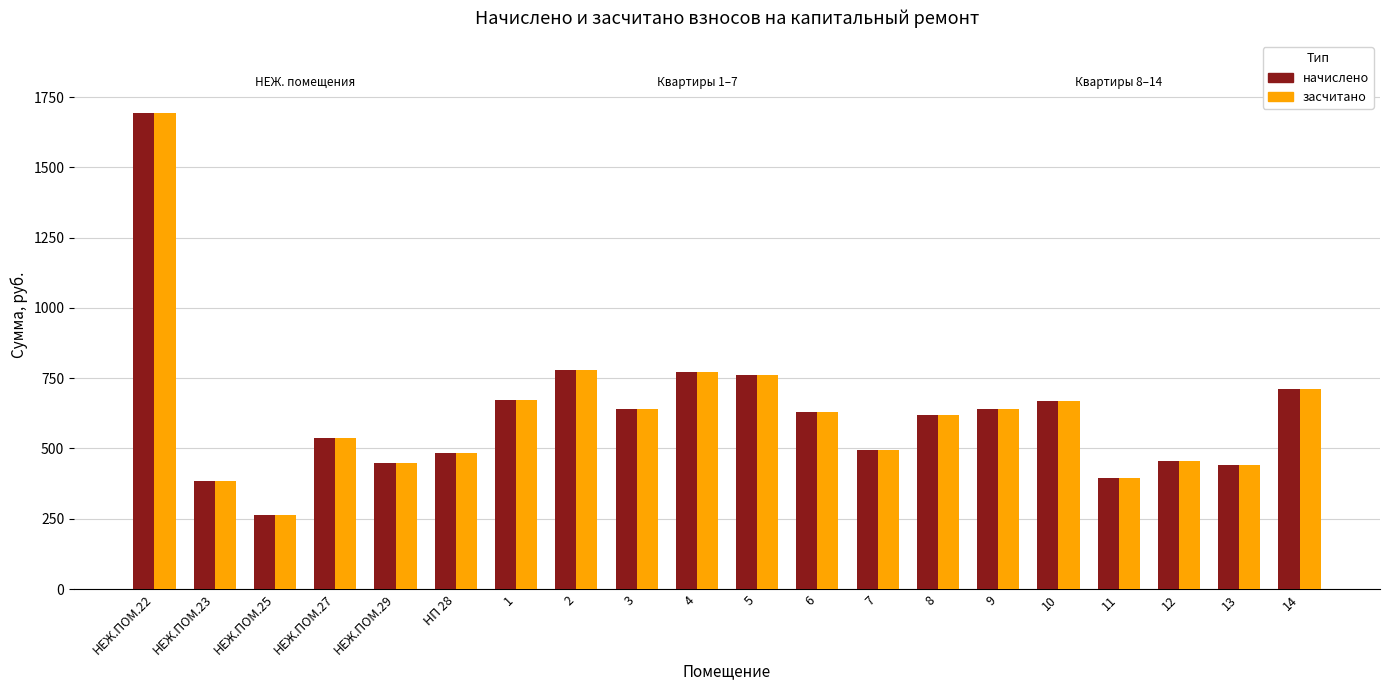

What is the maximum value shown in the chart?

1694.9